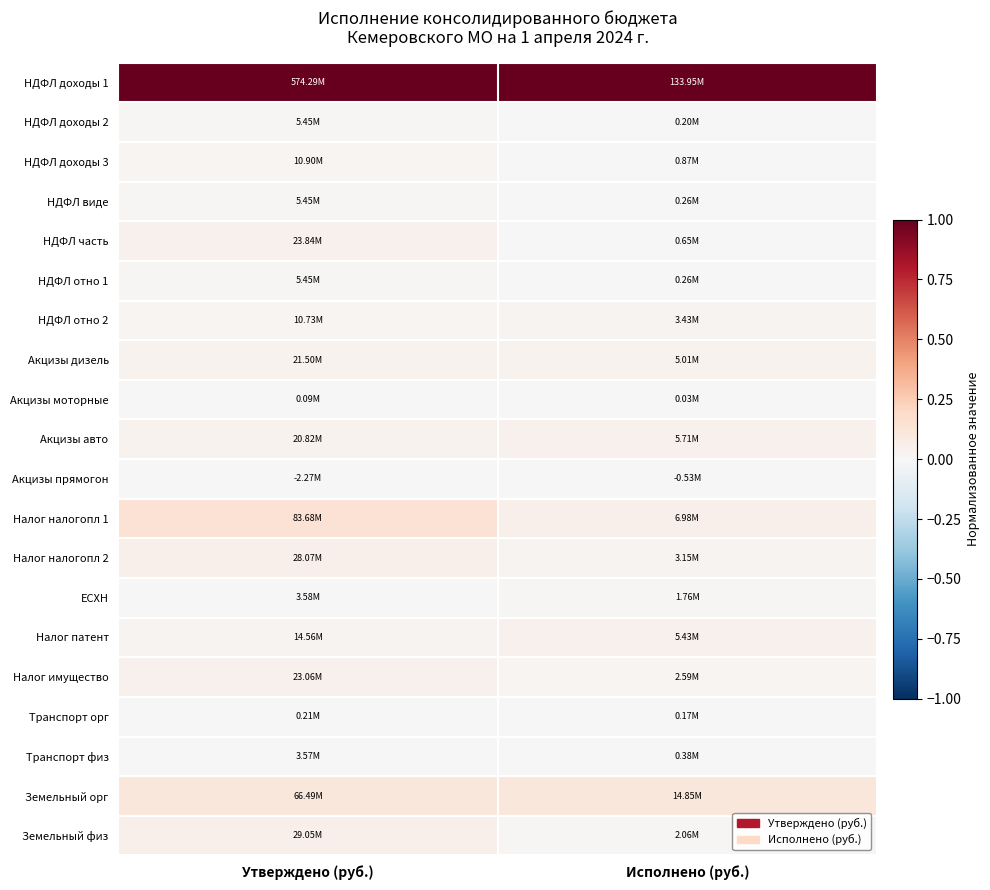

What is the greatest value displayed?

1.0